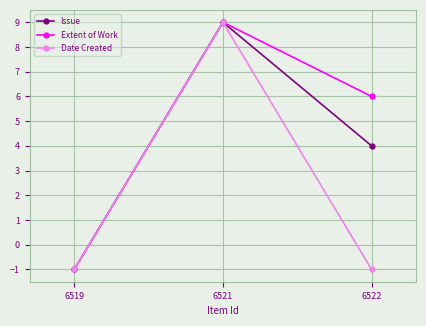

The Issue series shows 1 at 6522. True or false?

False